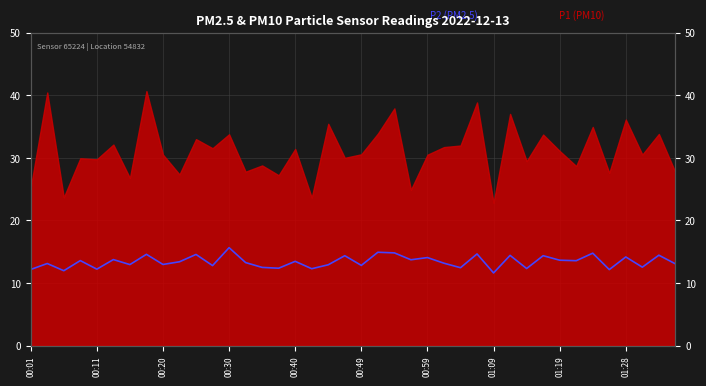

How many data points are less than 13?

16